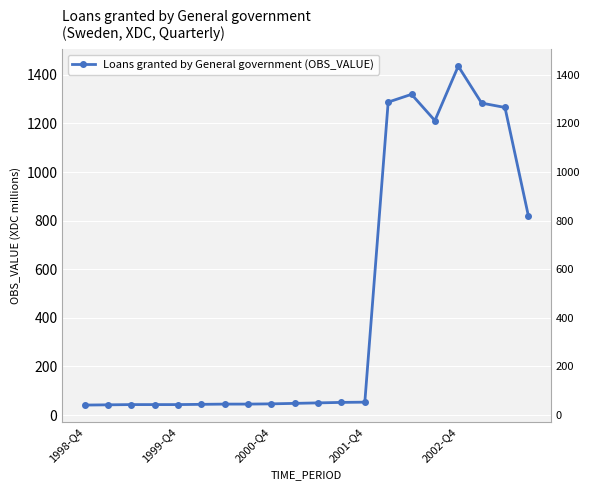

How many interior local valleys (lower than both neighbors) does the data have?

1